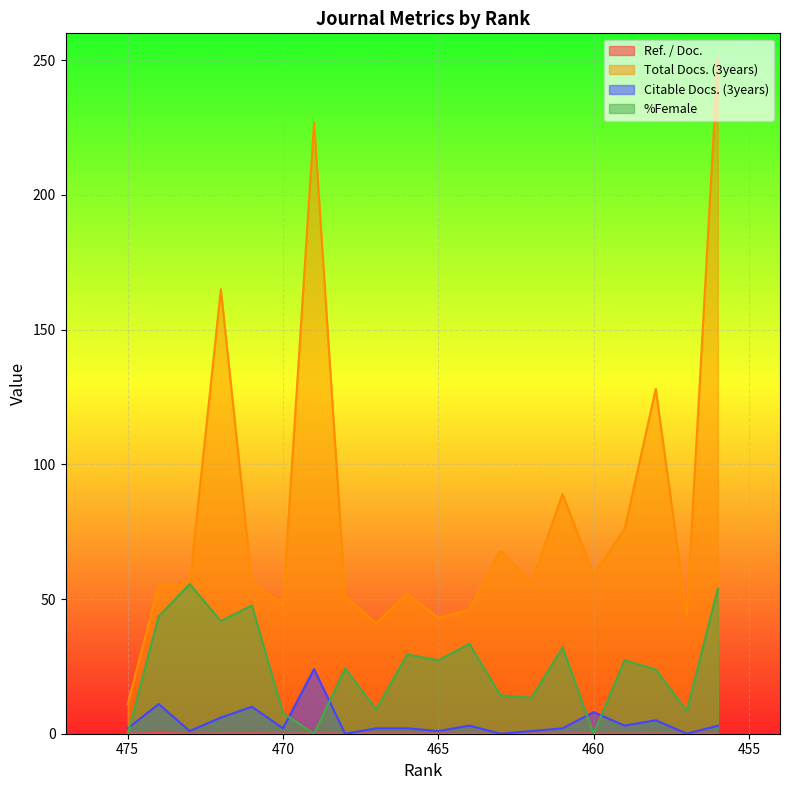

List the series in order of their peak value, lowest first.

Ref. / Doc., Citable Docs. (3years), %Female, Total Docs. (3years)